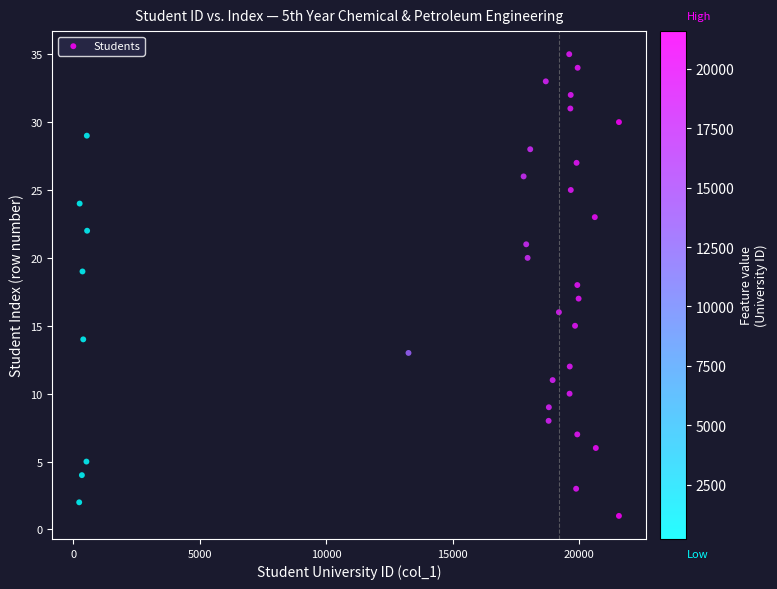

What is the range of X values (max minus min)?

21348